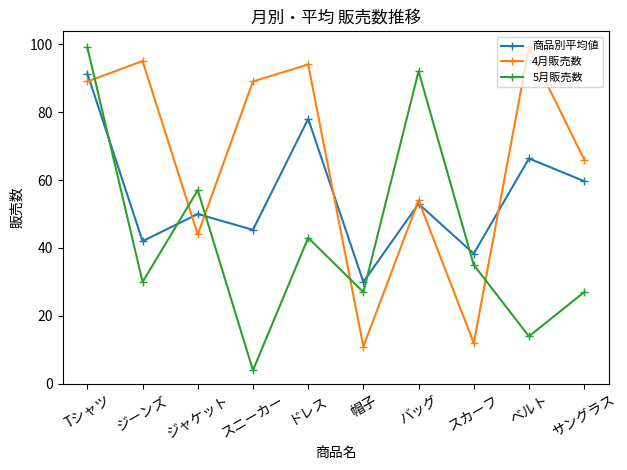

What is the spread (max minus min) of values at 帽子?

19.0